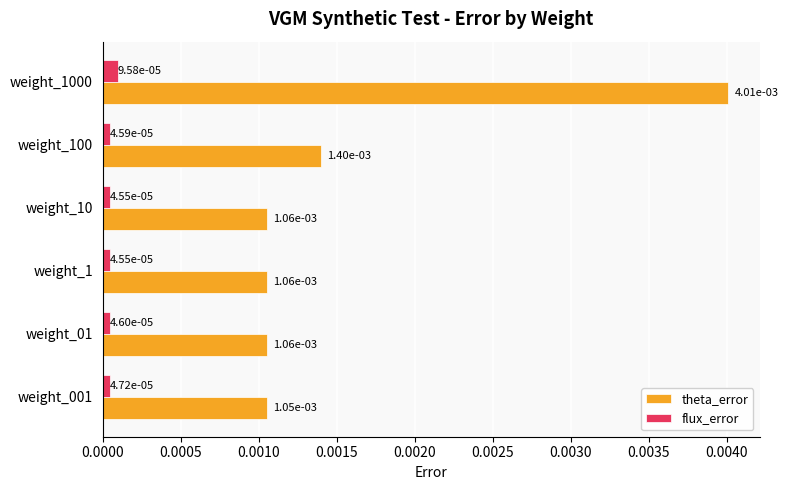

At how many categories does at least one series exceed 0?

6